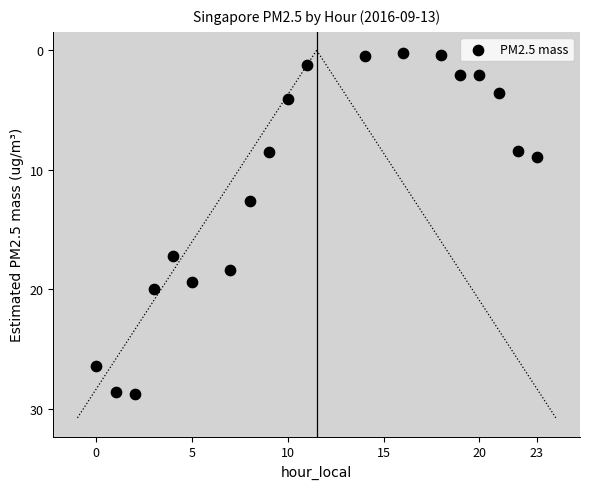

What Y value in the scatter plot is closest to 14?

12.6